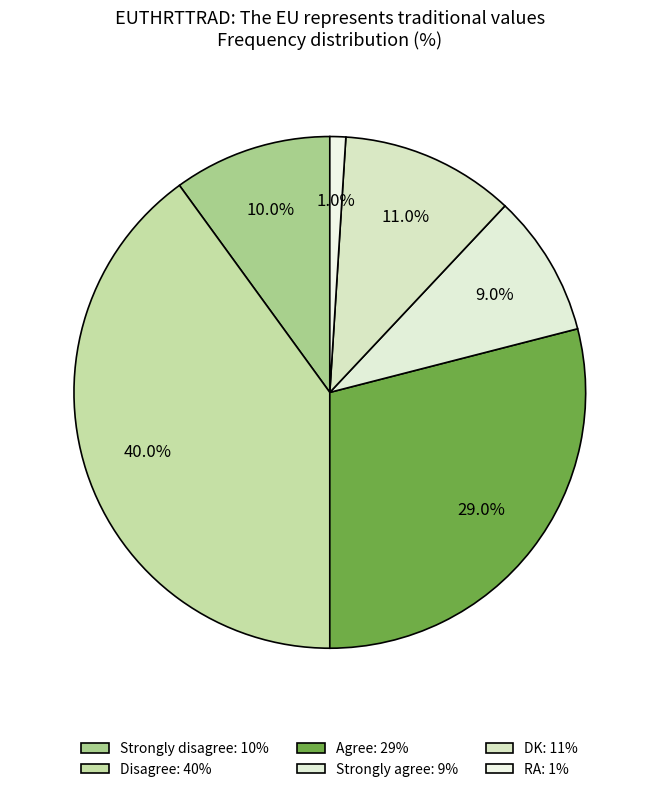

How many slices are in this pie chart?

6